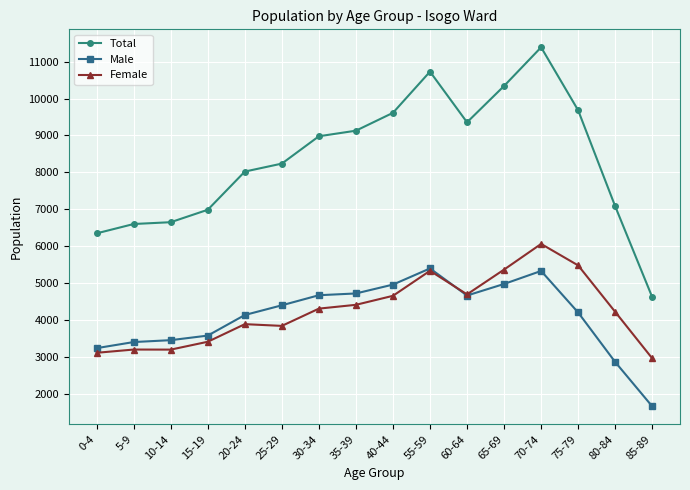

True or false: Total and Female cross at least once.

False